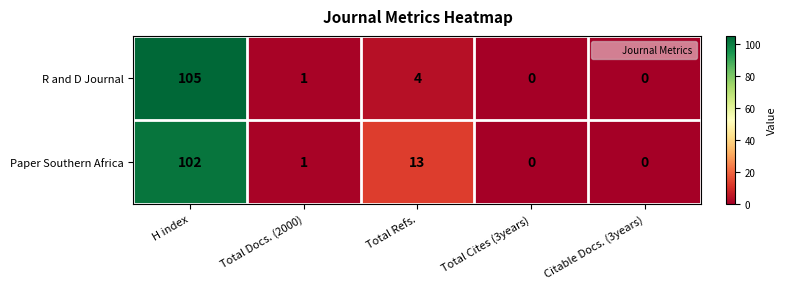

Is it true that R and D Journal equals 71 at H index?

False